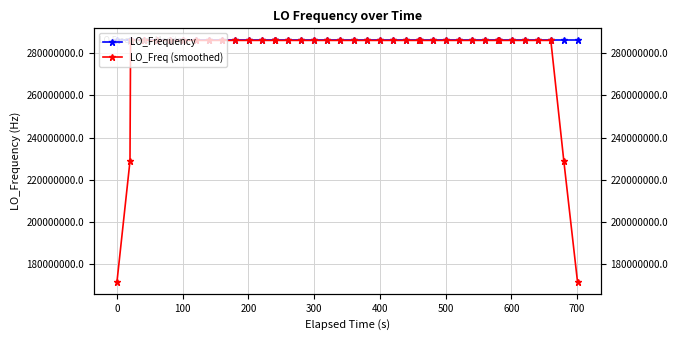

How many interior local valleys does the LO_Frequency series have?

6